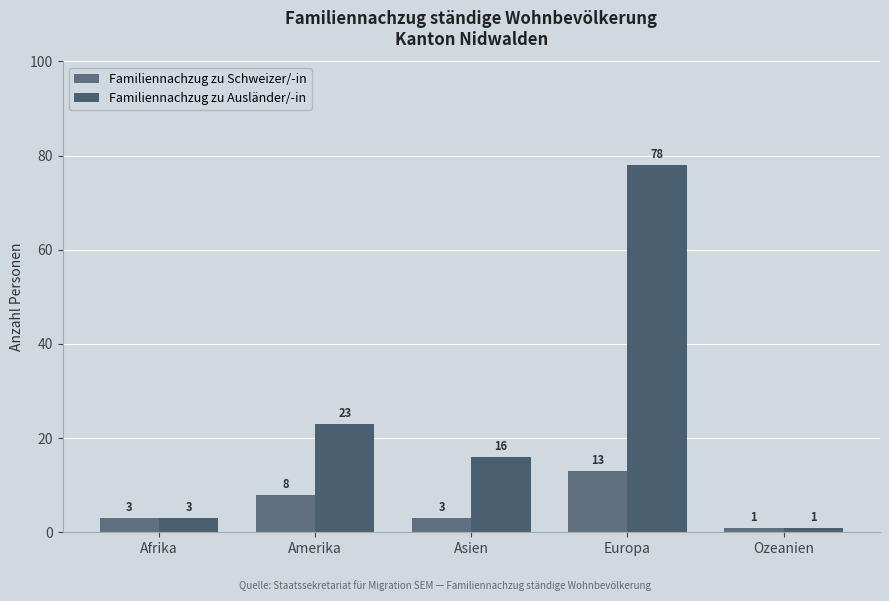

What is the label of the 2nd bar from the left?

Amerika